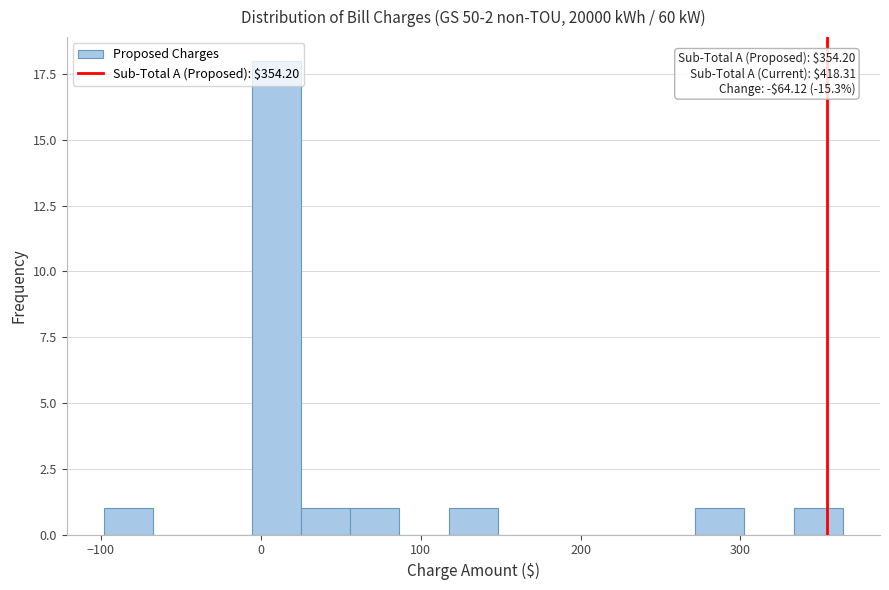

Around what value on the x-axis is the tallest bar? Give the approximate position of its centre, as read against the axis.

10